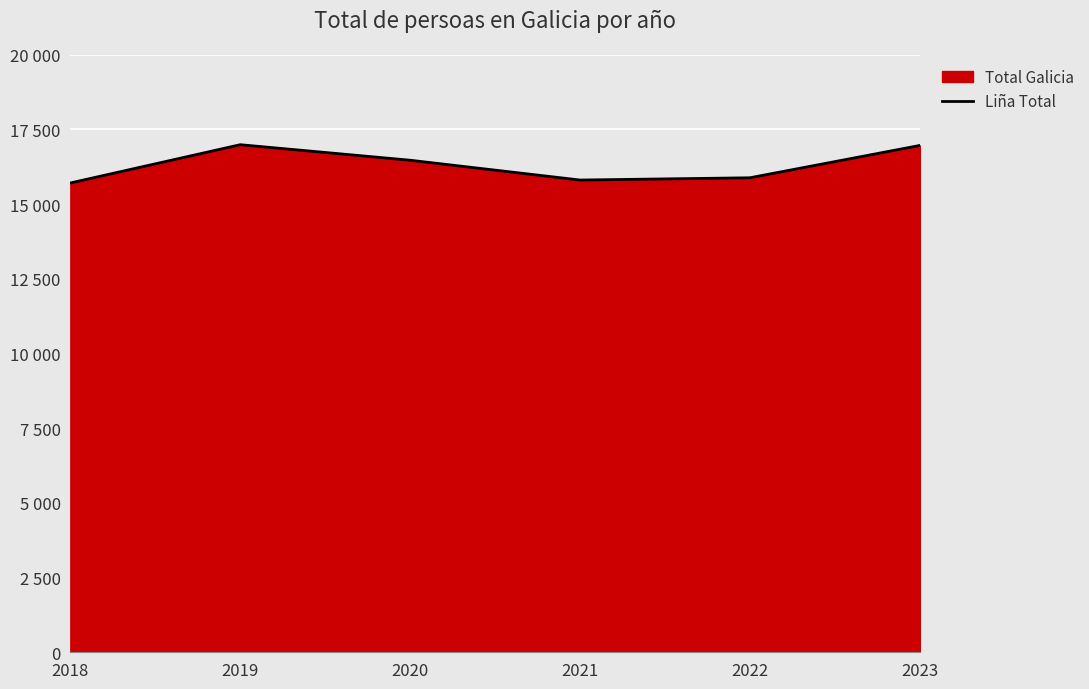

What is the difference between the values at 2023 and 2020?

495